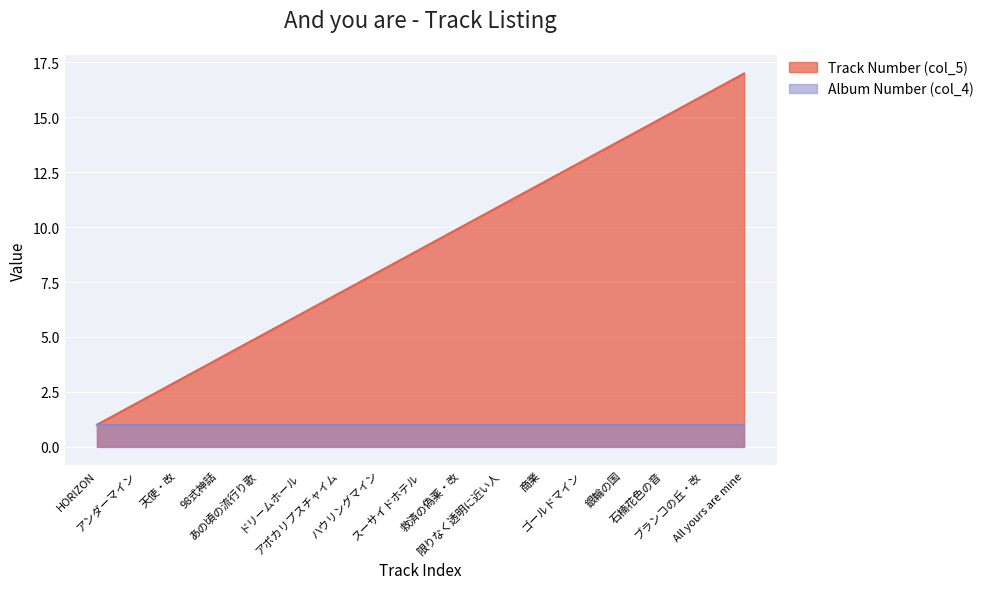

List the labels in order of value, largest first.

All yours are mine, ブランコの丘・改, 石楠花色の音, 銀輪の国, ゴールドマイン, 商業, 限りなく透明に近い人, 救済の偽薬・改, スーサイドホテル, ハウリングマイン, アポカリプスチャイム, ドリームホール, あの頃の流行り歌, 98式神話, 天使・改, アンダーマイン, HORIZON